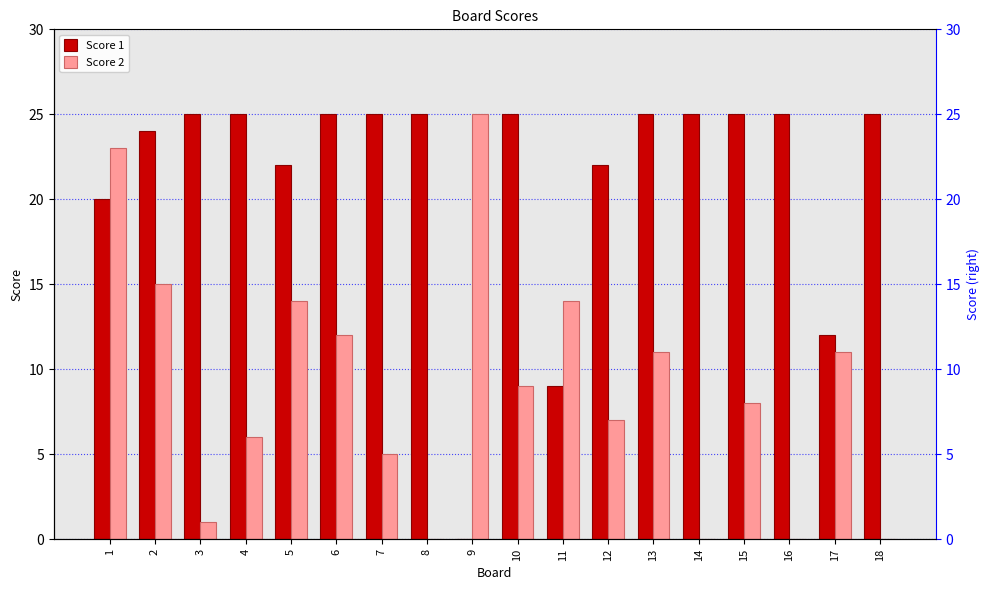

What is the greatest value displayed?

25